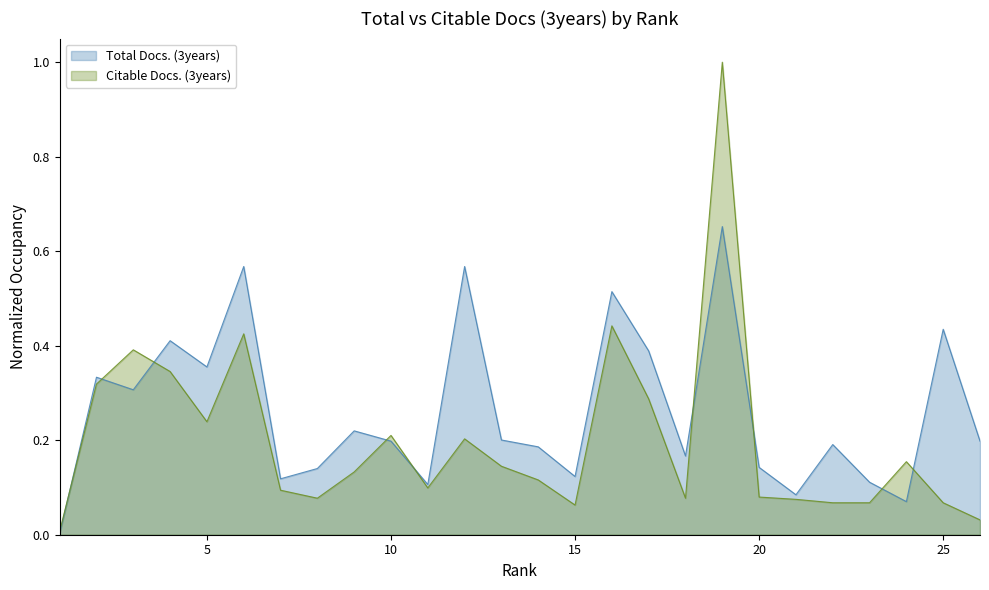

Reading right to left, transcribe all the data shown in this chart.

Total Docs. (3years): 0.2	0.4	0.1	0.1	0.2	0.1	0.1	0.7	0.2	0.4	0.5	0.1	0.2	0.2	0.6	0.1	0.2	0.2	0.1	0.1	0.6	0.4	0.4	0.3	0.3	0.0
Citable Docs. (3years): 0.0	0.1	0.2	0.1	0.1	0.1	0.1	1.0	0.1	0.3	0.4	0.1	0.1	0.1	0.2	0.1	0.2	0.1	0.1	0.1	0.4	0.2	0.3	0.4	0.3	0.0